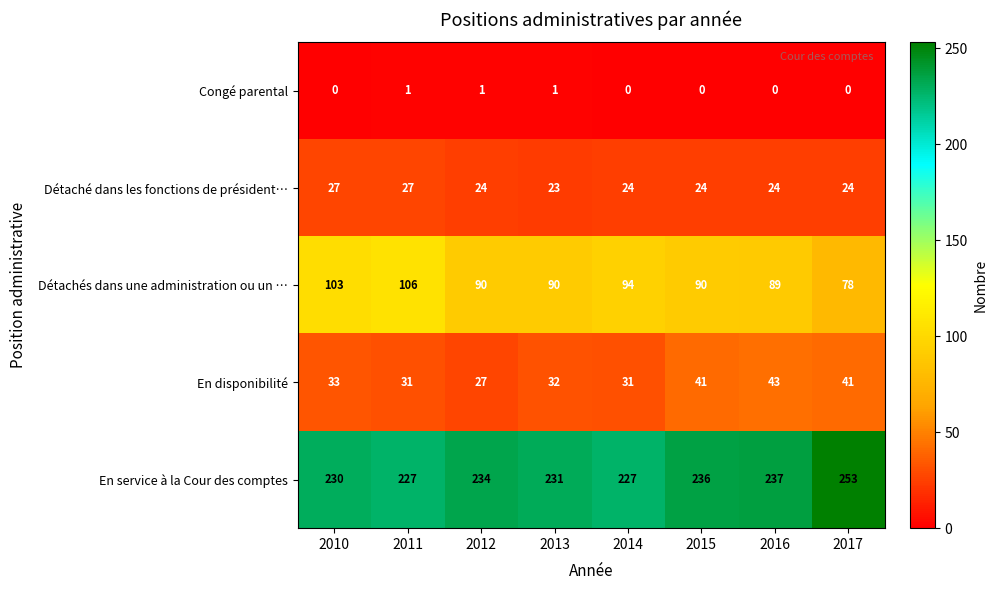

How many data points does each series have?

8